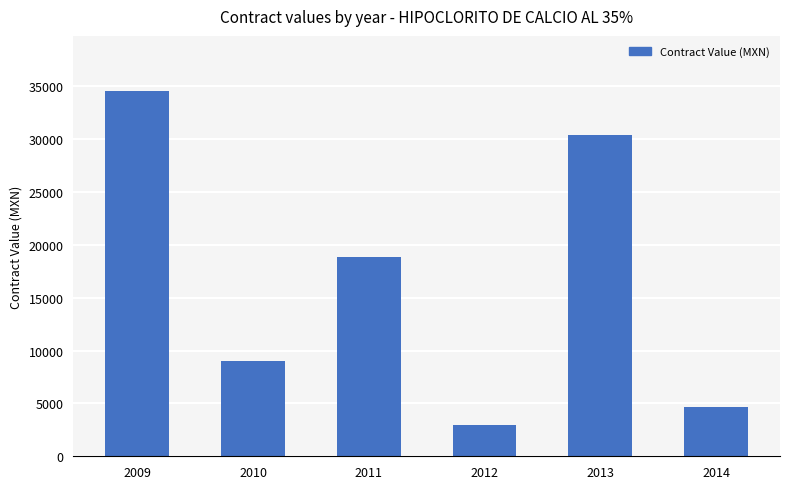

At which category does the chart reach its peak across all series?

2009